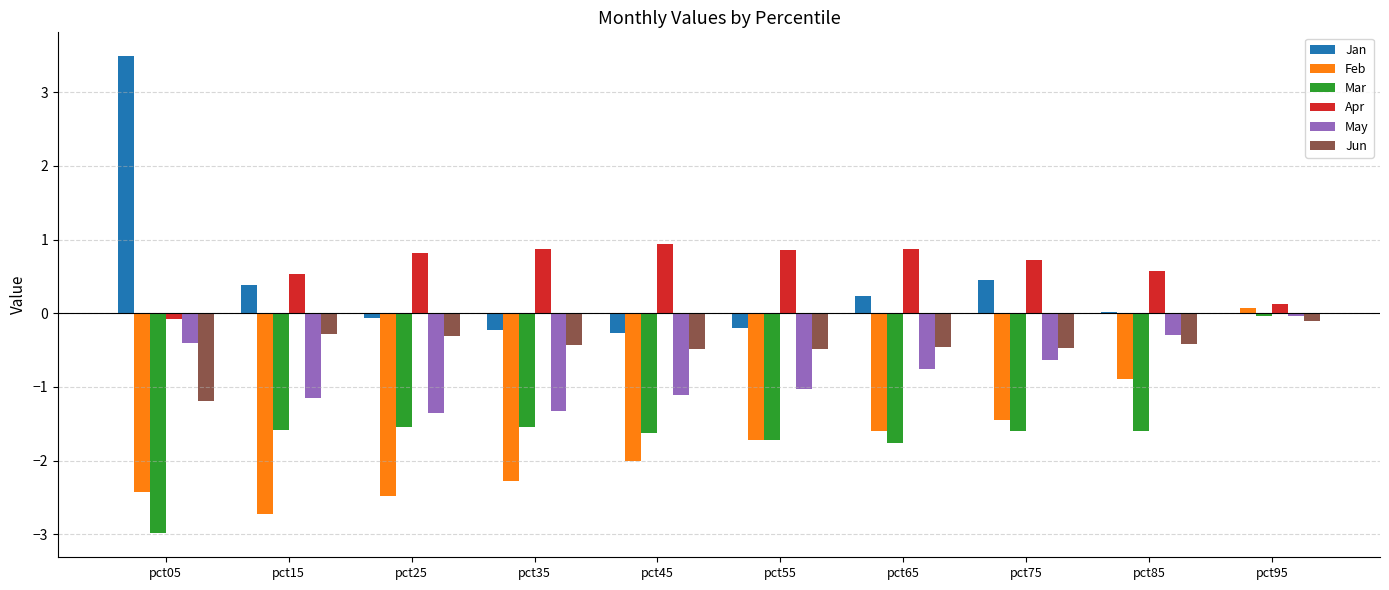

At which category is the sum across all series the highest?

pct95